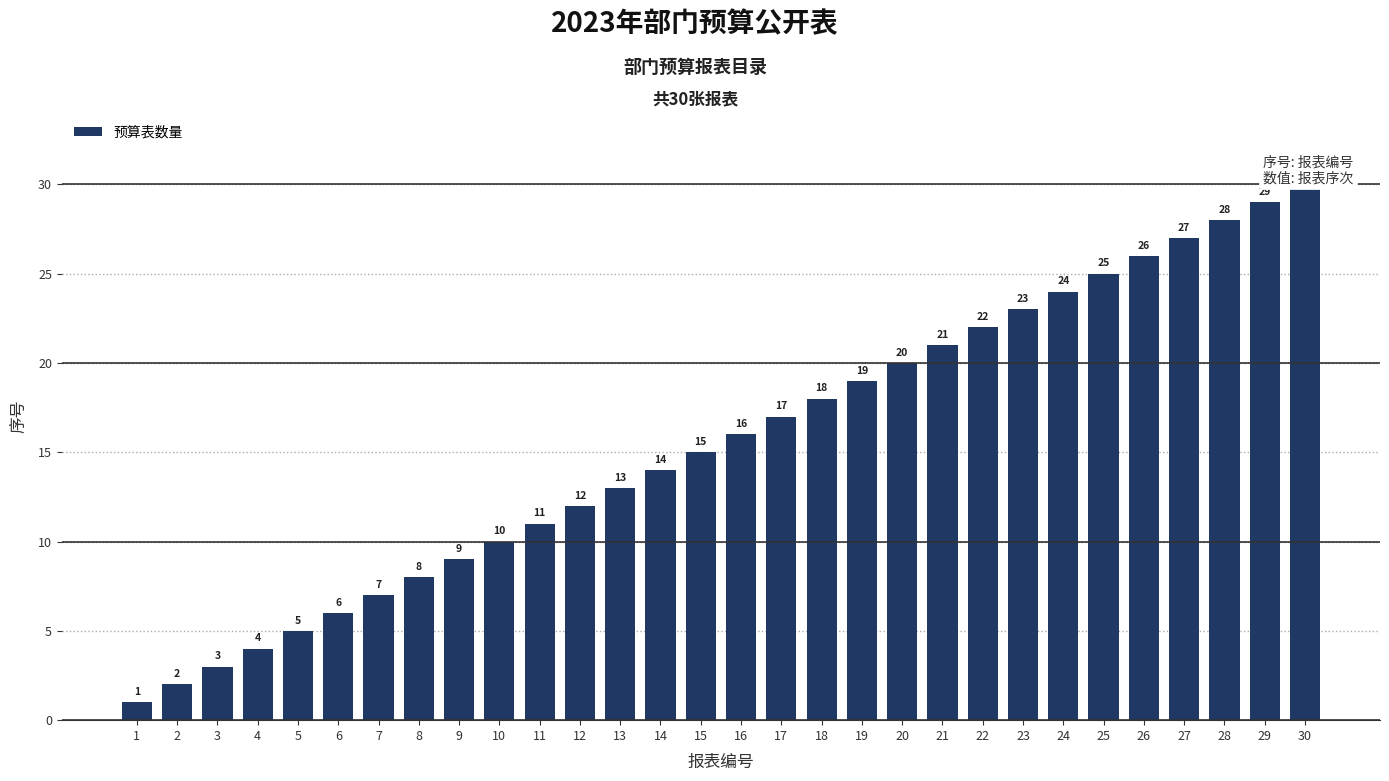

What is the sum of the values at 26 and 29?

55